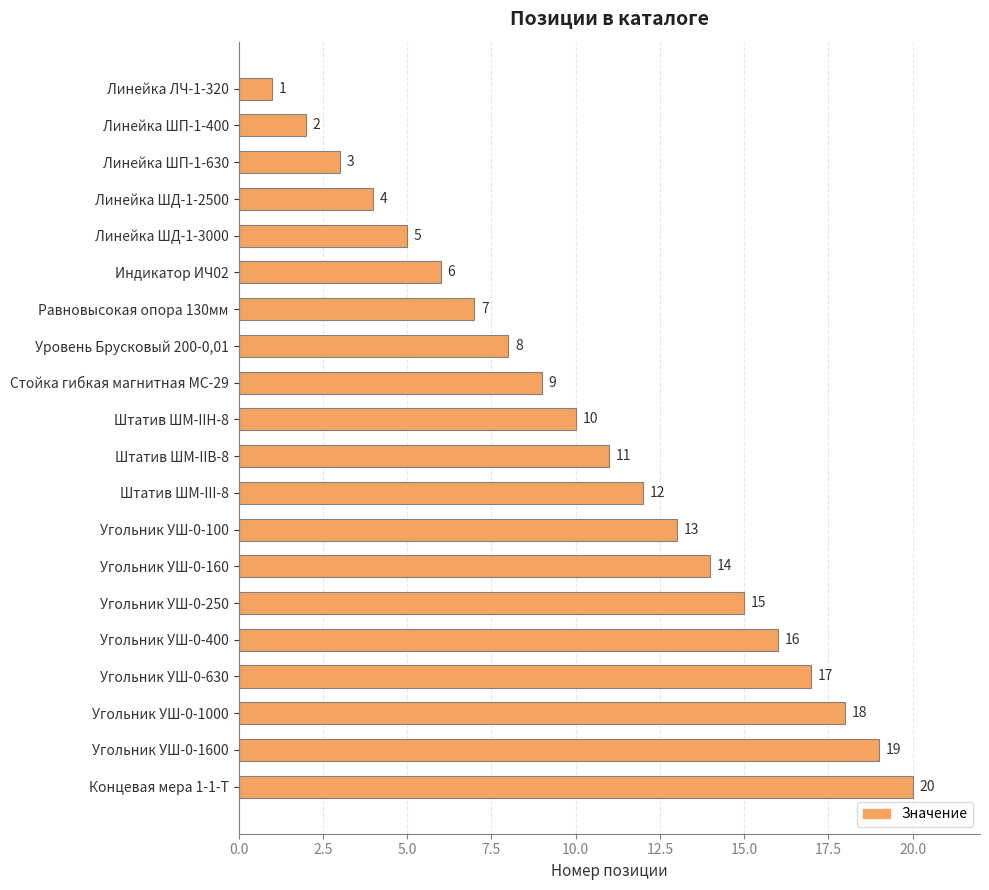

How many values are below 11?

10